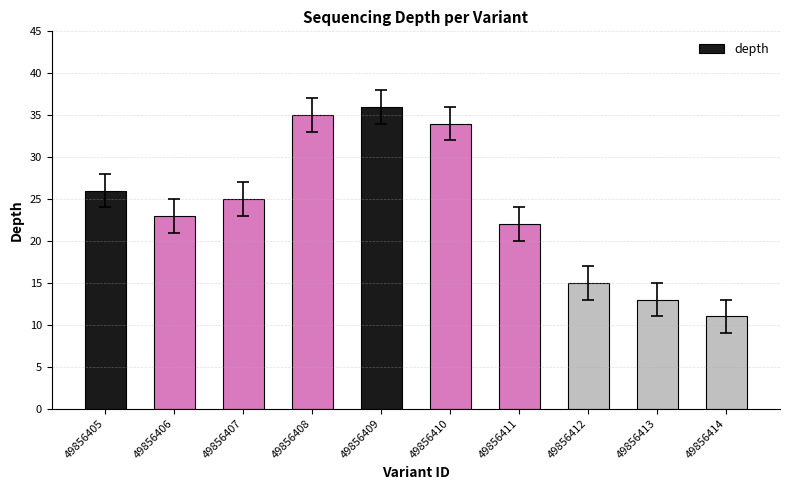

At which label is the value closest to 23?

49856406